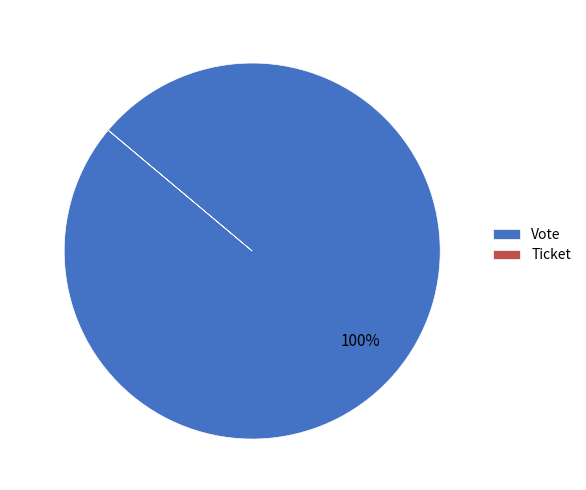

True or false: Vote accounts for 100% of the total.

True